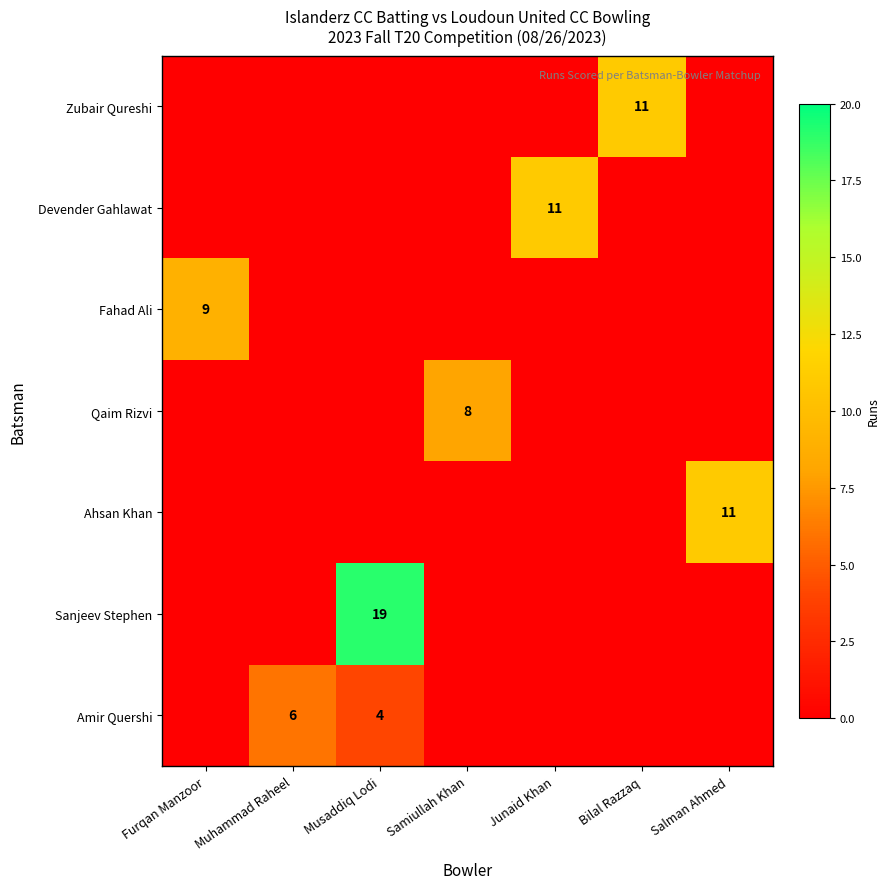

Is the value of Fahad Ali at Furqan Manzoor greater than the value of Sanjeev Stephen at Musaddiq Lodi?

No